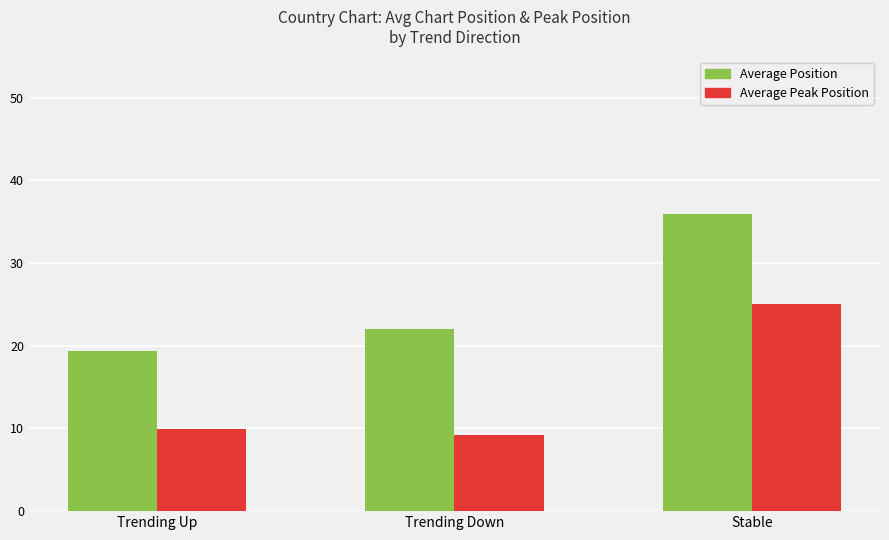

What is the sum of the Average Peak Position values at Stable and Trending Up?

34.9